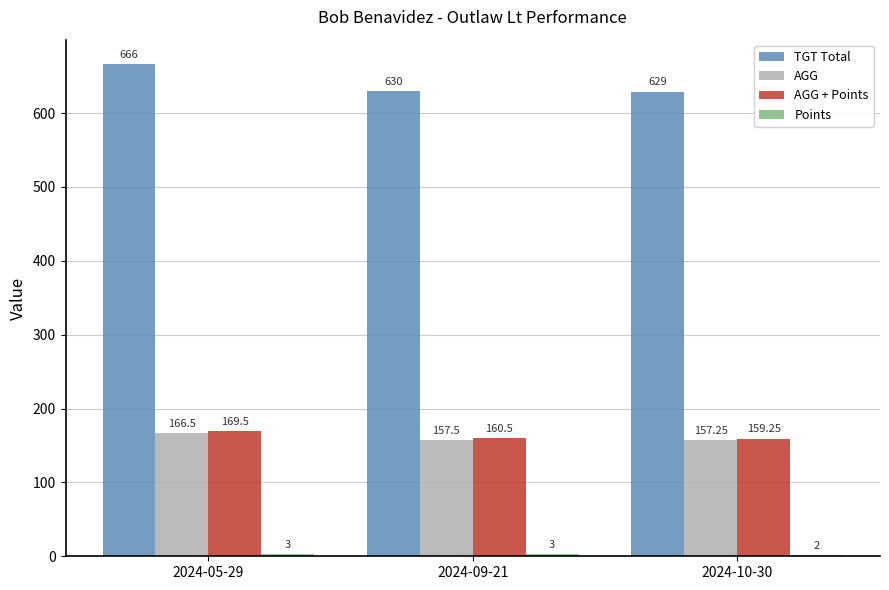

At which category is the sum across all series the highest?

2024-05-29